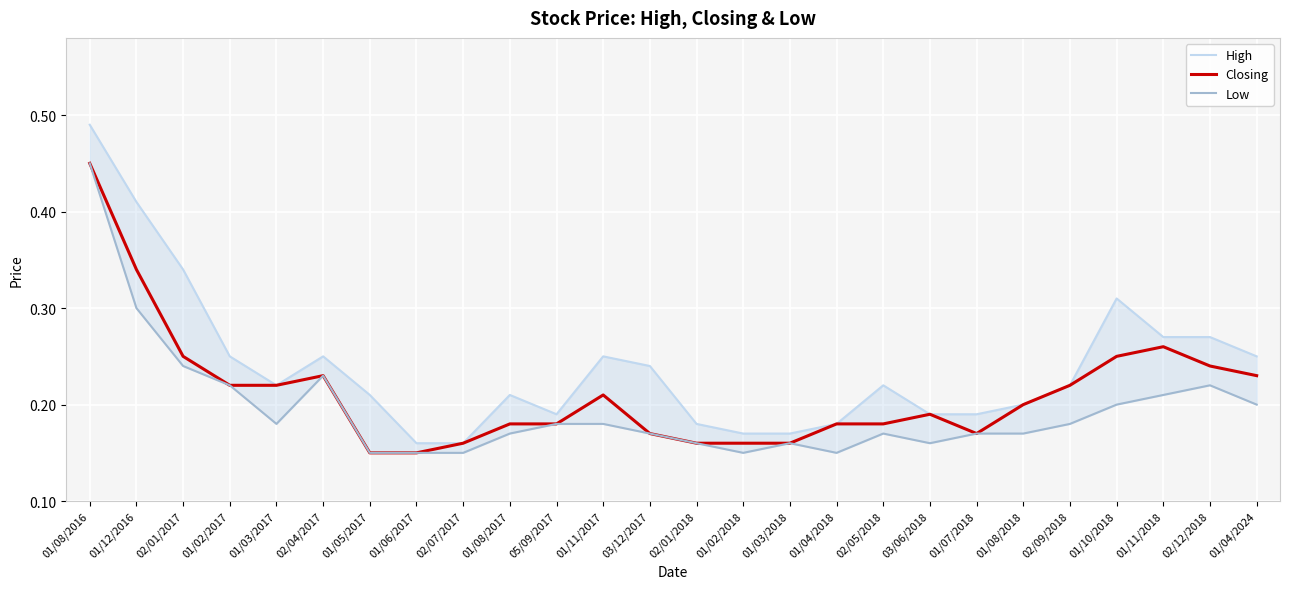

Rank the series at 03/12/2017 from highest to lowest value.

High, Closing, Low